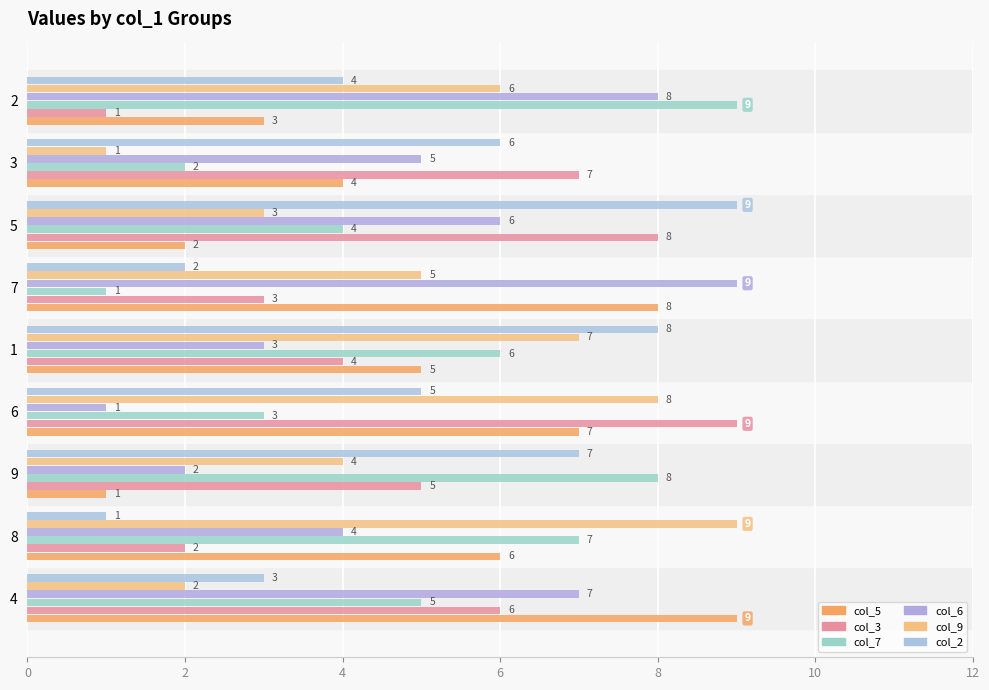

What is the difference between the second highest and minimum values in the col_6 series?

7